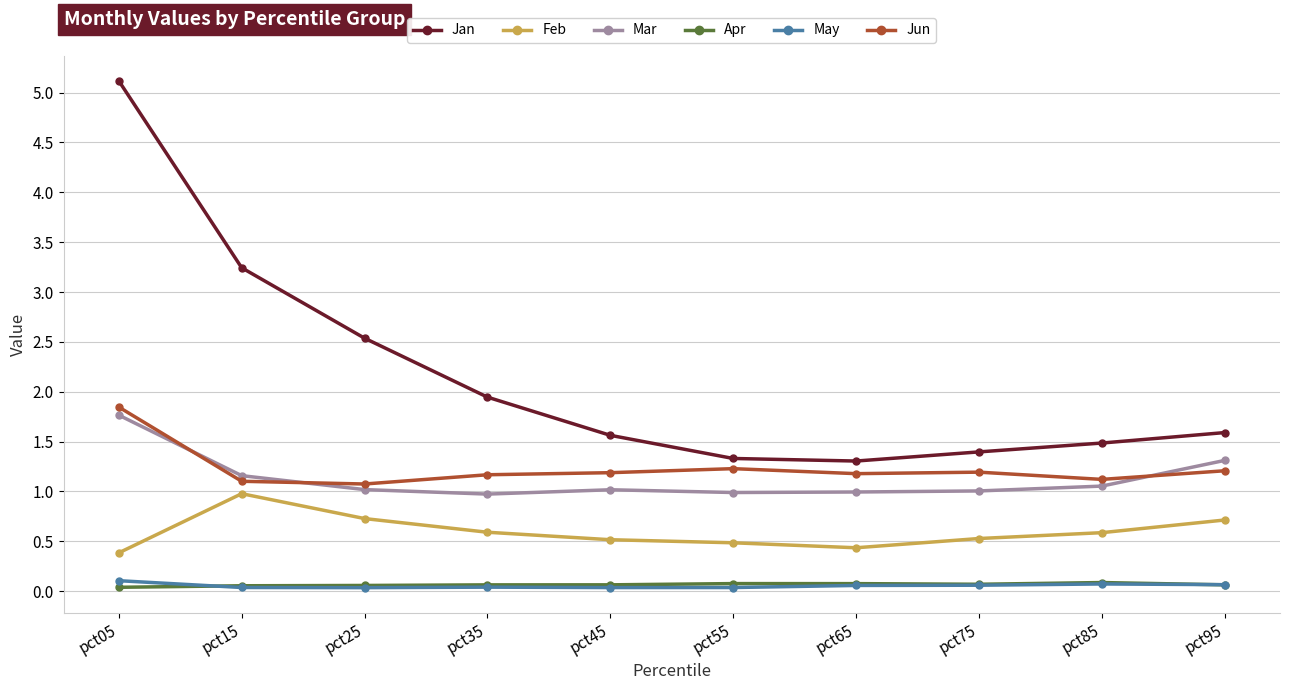

Which series has the widest spread of values?

Jan